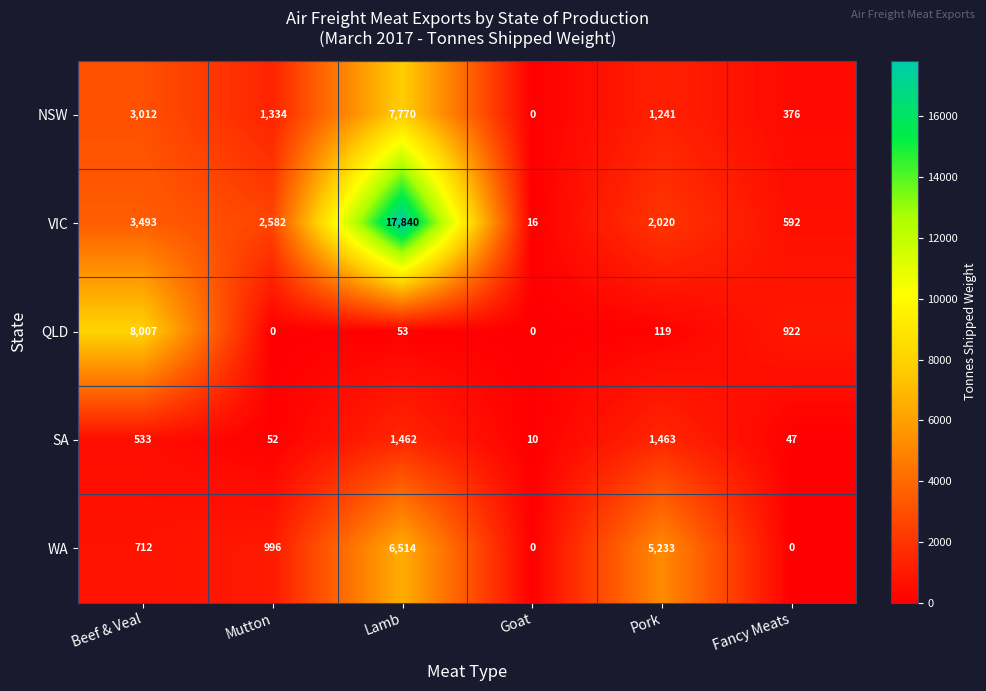

What is the sum of all NSW values?

13733